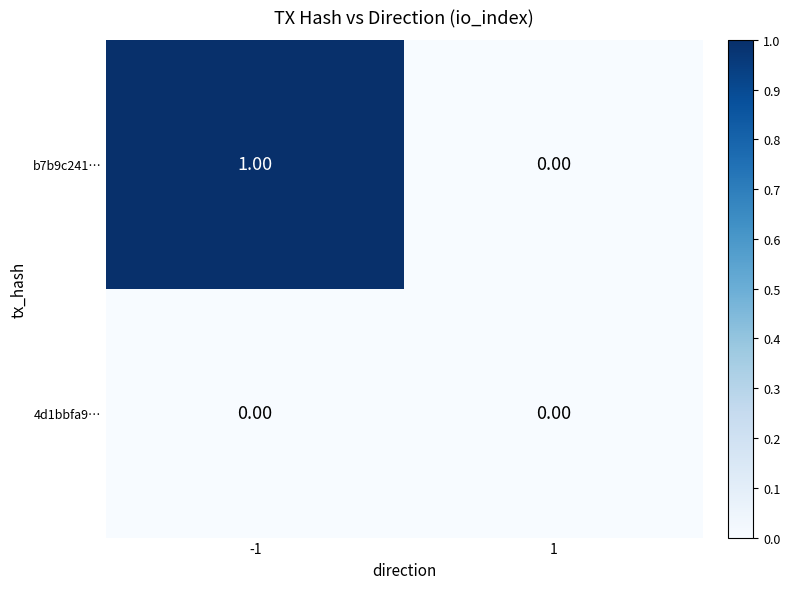

What is the greatest value displayed?

1